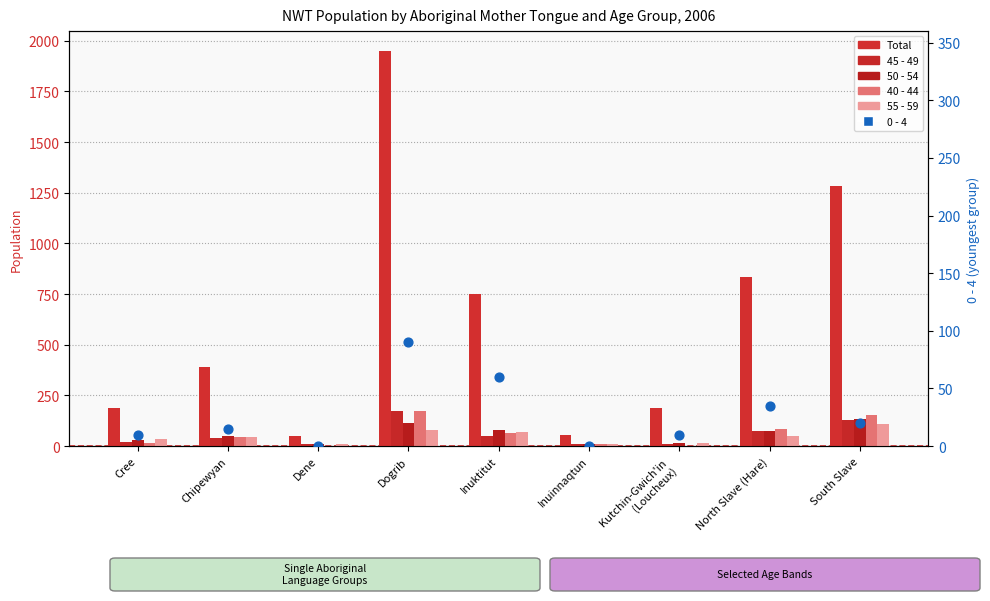

Which series contains the highest Y value?

Total